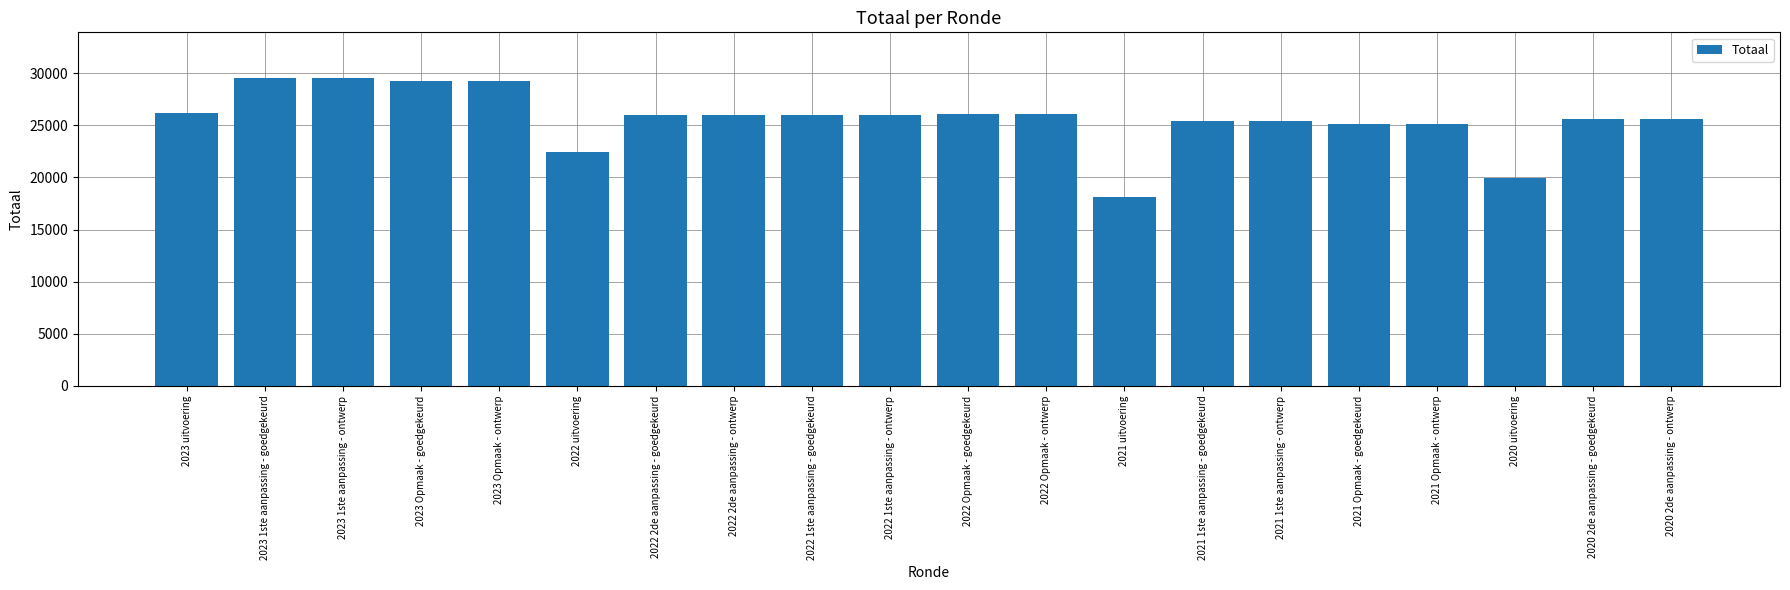

At which label does the data first exceed 26017?

2023 uitvoering